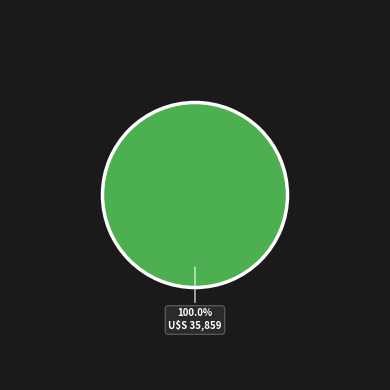

Is there a majority slice in this chart?

Yes